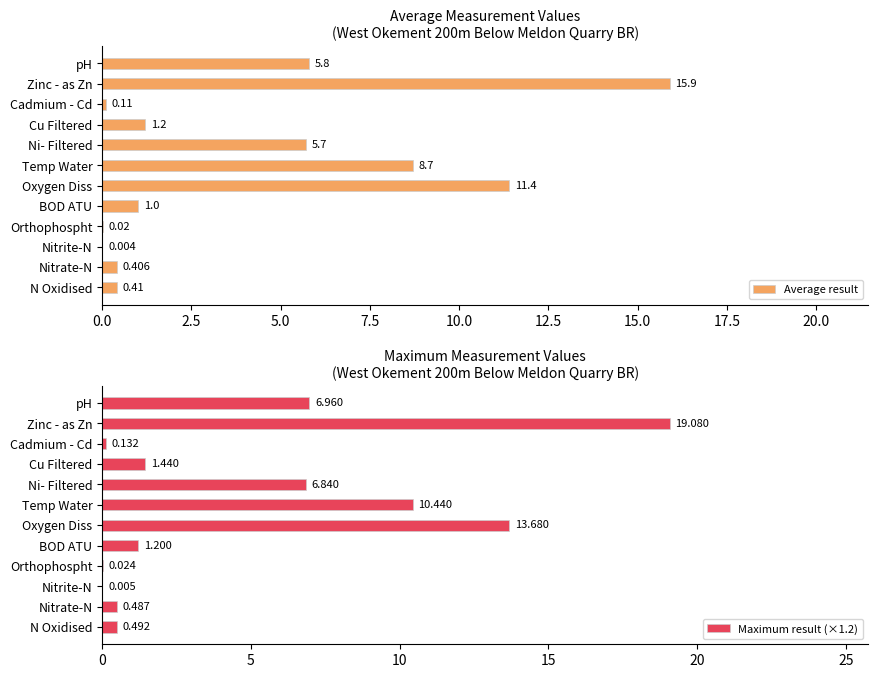

Reading left to right, what are all the values shown in this chart?

Average result: 0.4	0.4	0.0	0.0	1.0	11.4	8.7	5.7	1.2	0.1	15.9	5.8
Maximum result (×1.2): 0.5	0.5	0.0	0.0	1.2	13.7	10.4	6.8	1.4	0.1	19.1	7.0